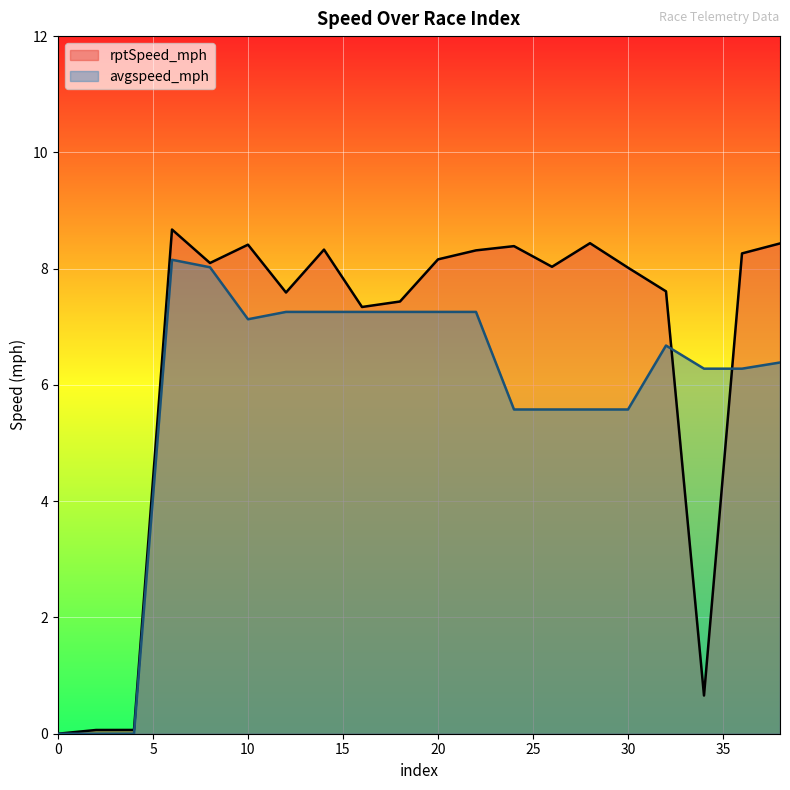

What is the total value across all series at 2?

0.1